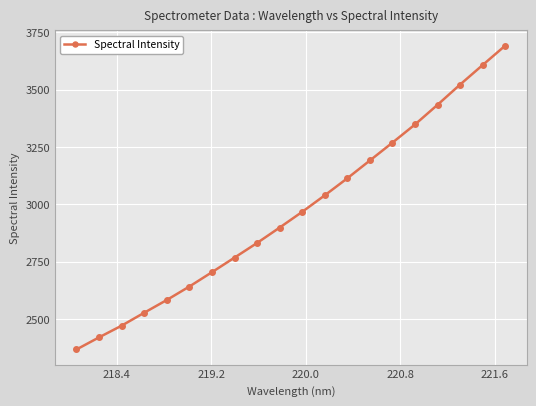

Does the chart display data point markers on the line(s)?

Yes